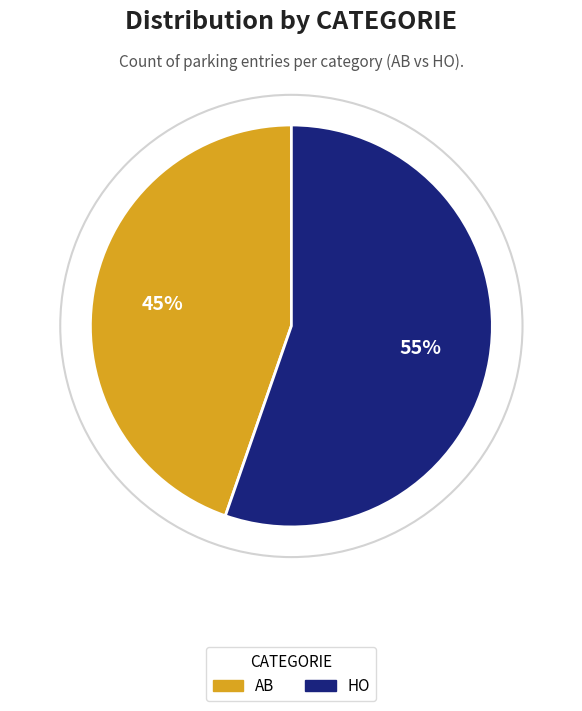

Between AB and HO, which is larger?

HO